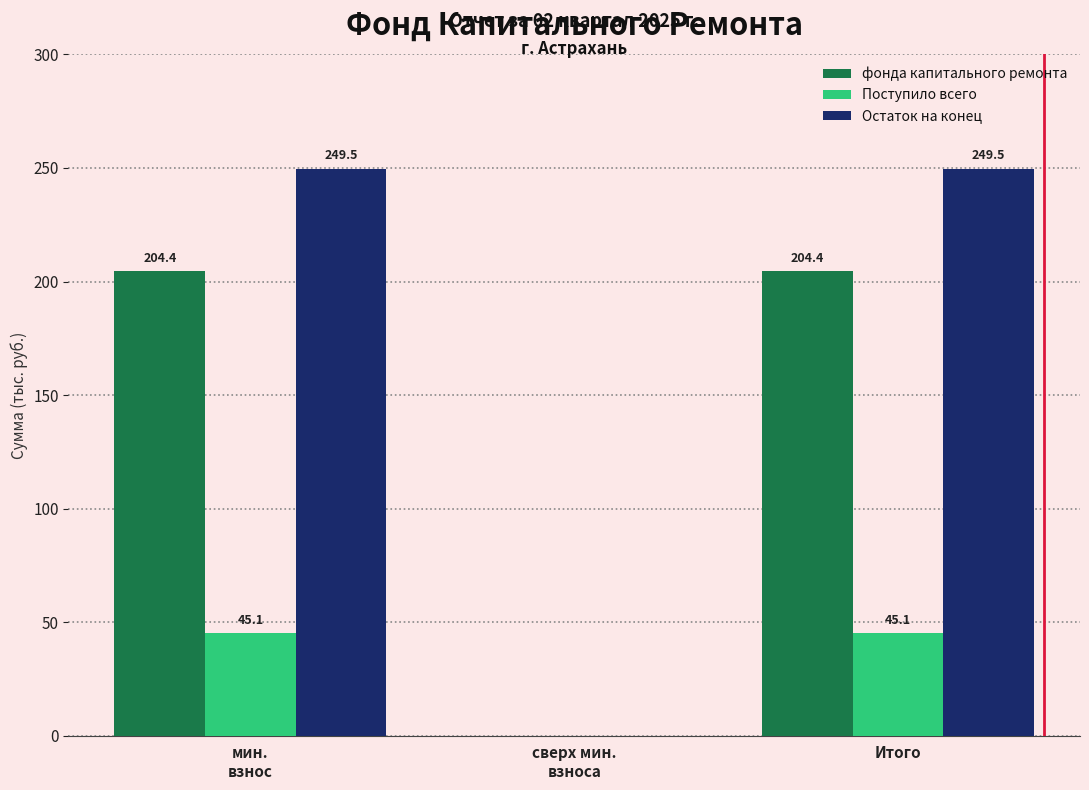

What is the maximum value shown in the chart?

249.5